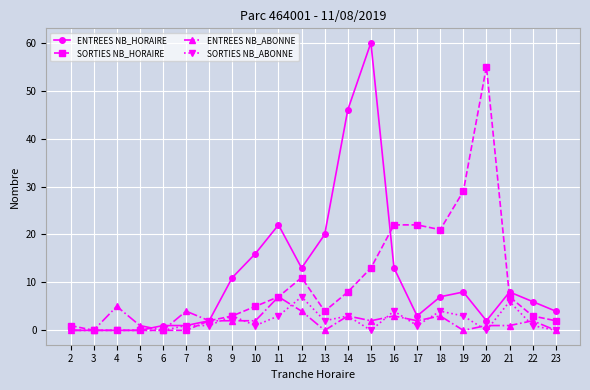

Which series changed the most between 5 and 14?

ENTREES NB_HORAIRE